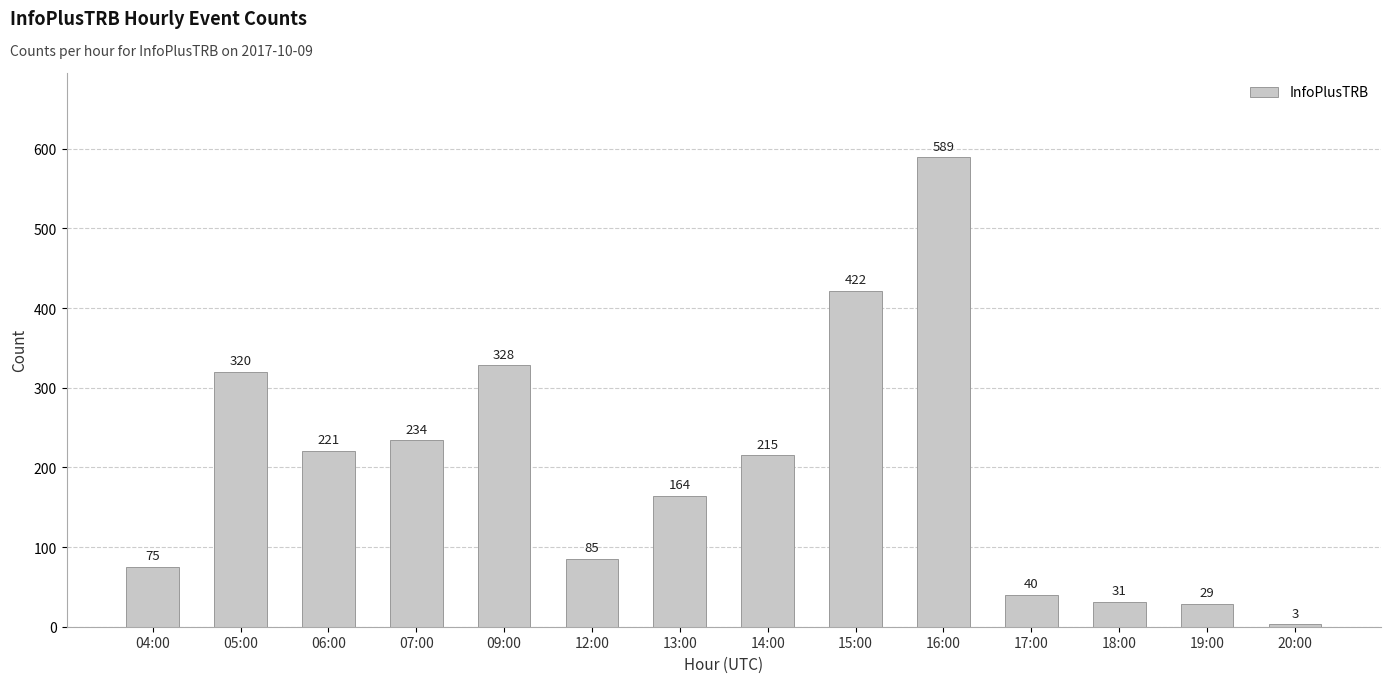

At which label is the value closest to 296?

05:00